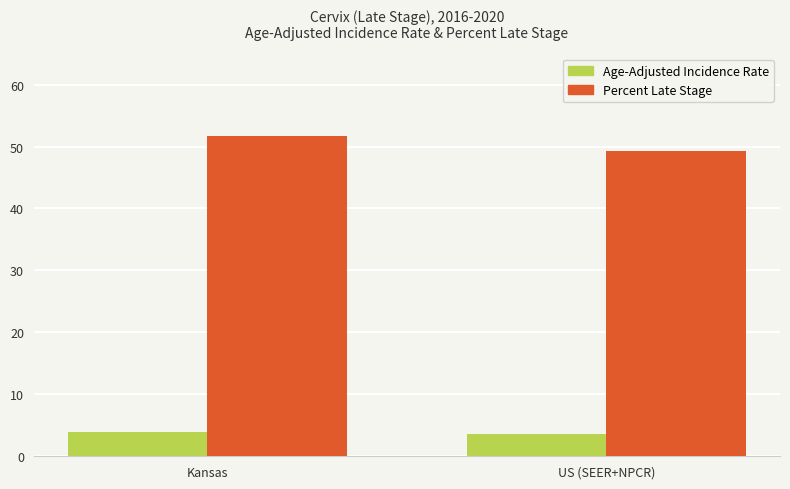

What is the difference between the maximum and minimum values in the Percent Late Stage series?

2.4